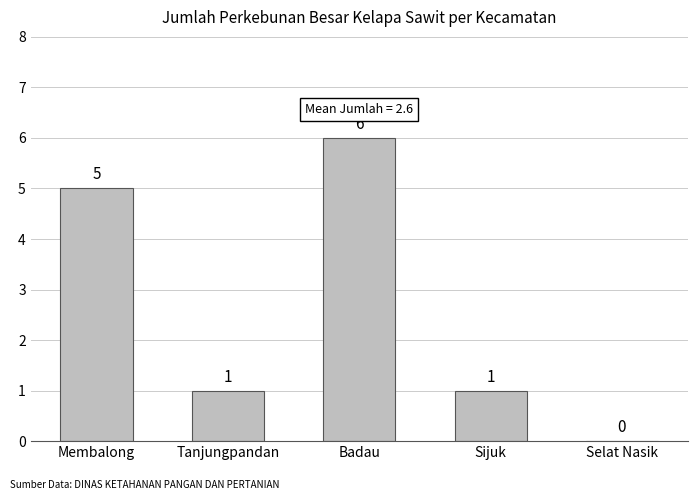

What is the sum of the values at Tanjungpandan and Membalong?

6